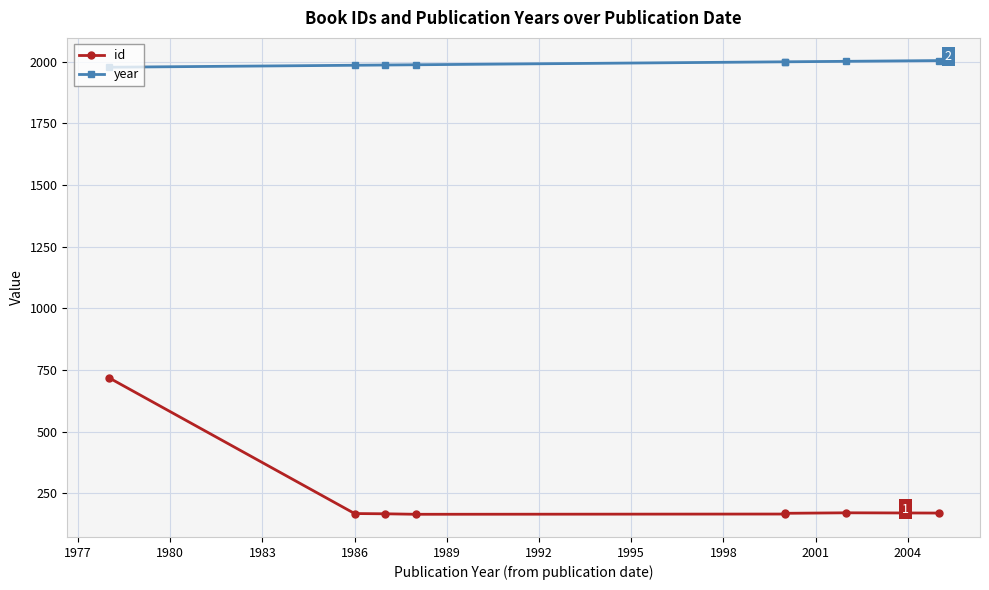

Reading left to right, extract all data points from this chart.

id: 719	168	167	165	166	169	171	170
year: 1978	1986	1987	1988	2000	2000	2002	2005